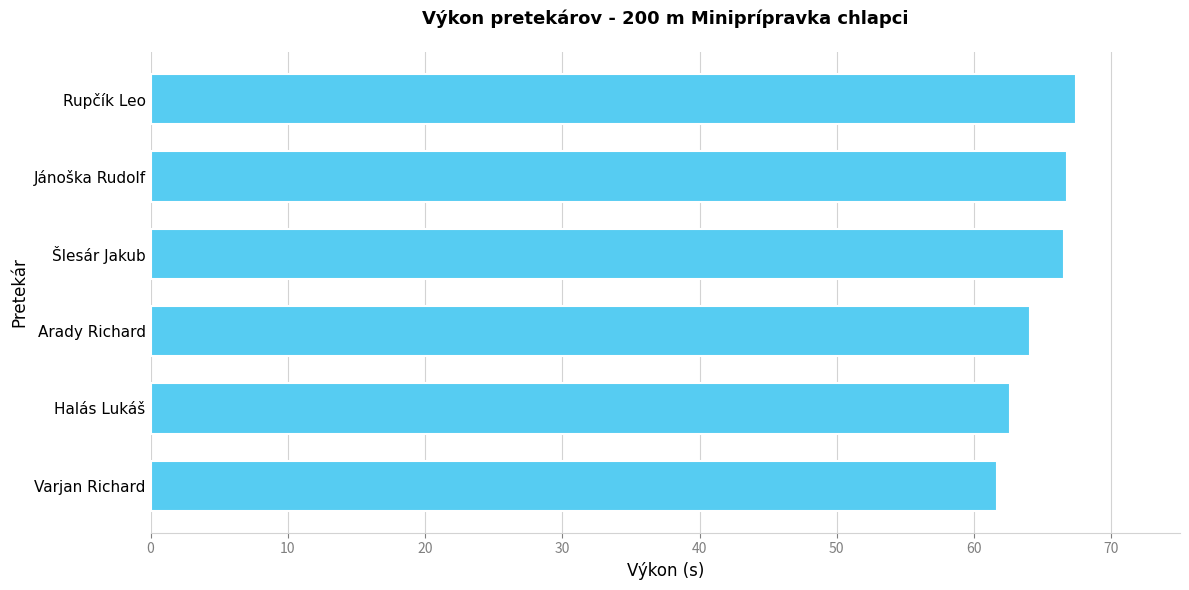

Is it true that the value at Rupčík Leo is 21.7?

False